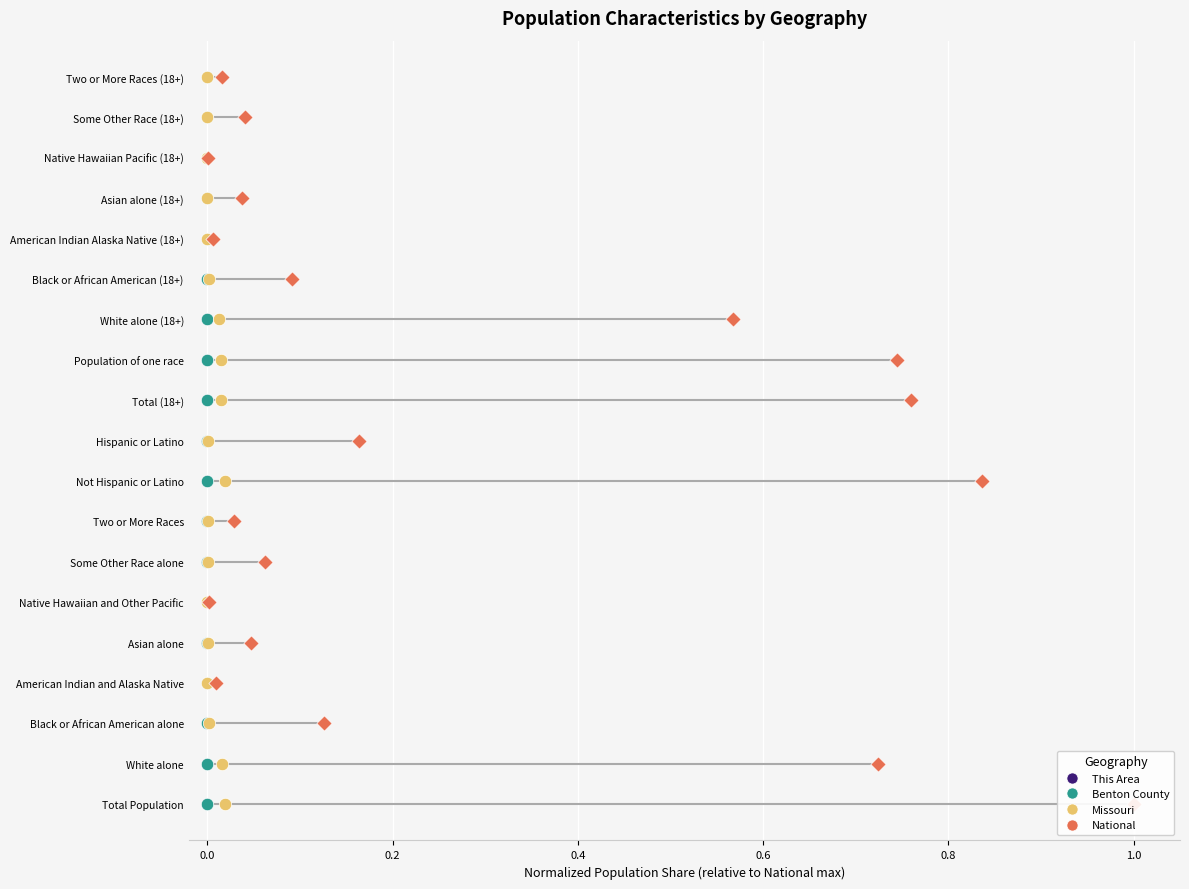

What are all the series names shown in the legend?

This Area, Benton County, Missouri, National